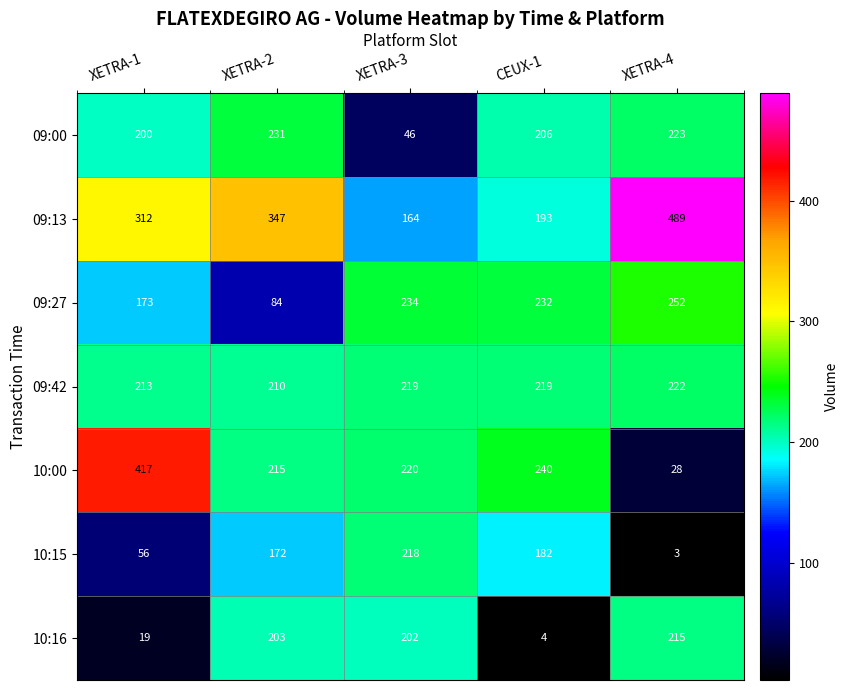

How many distinct data groups are displayed?

7